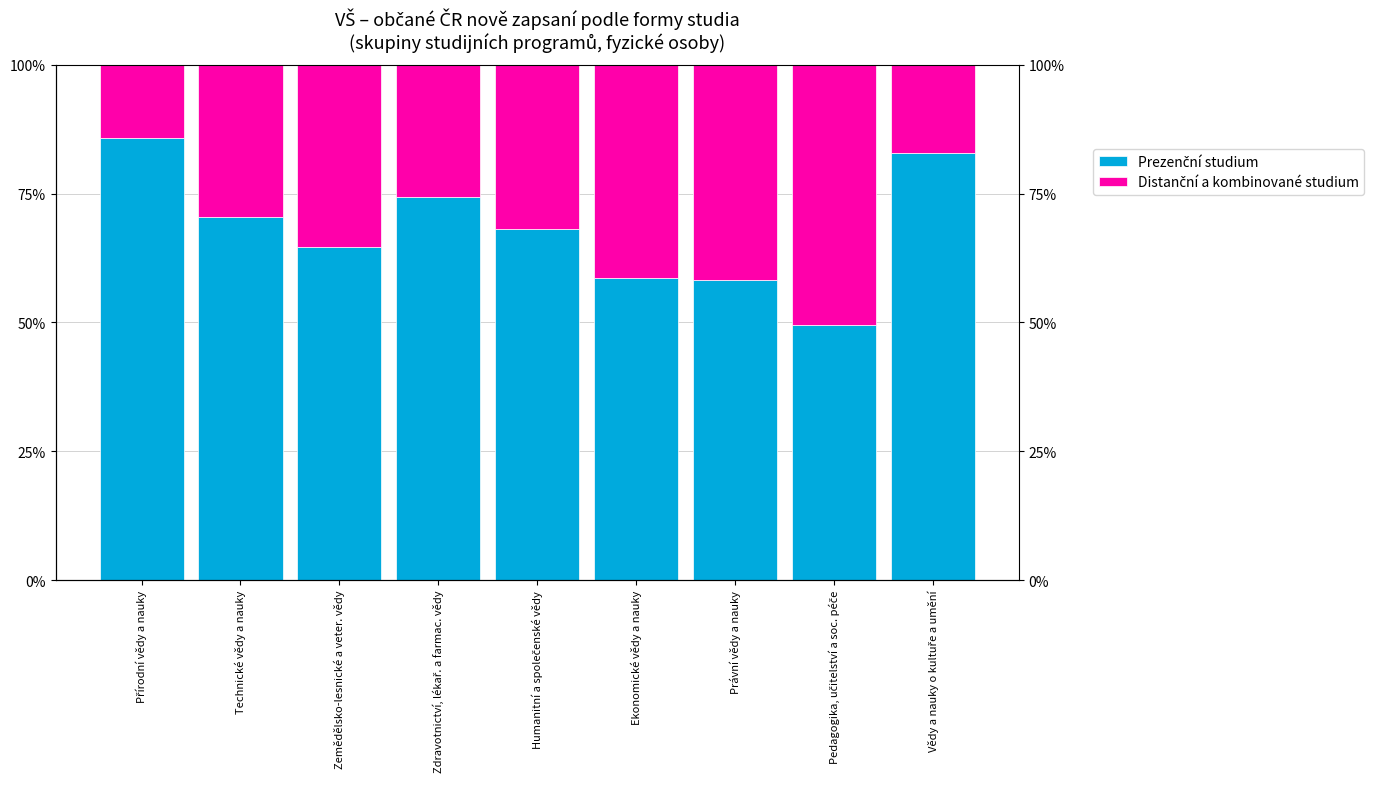

What is the value of the Distanční a kombinované studium bar at the 6th from the left?

41.3